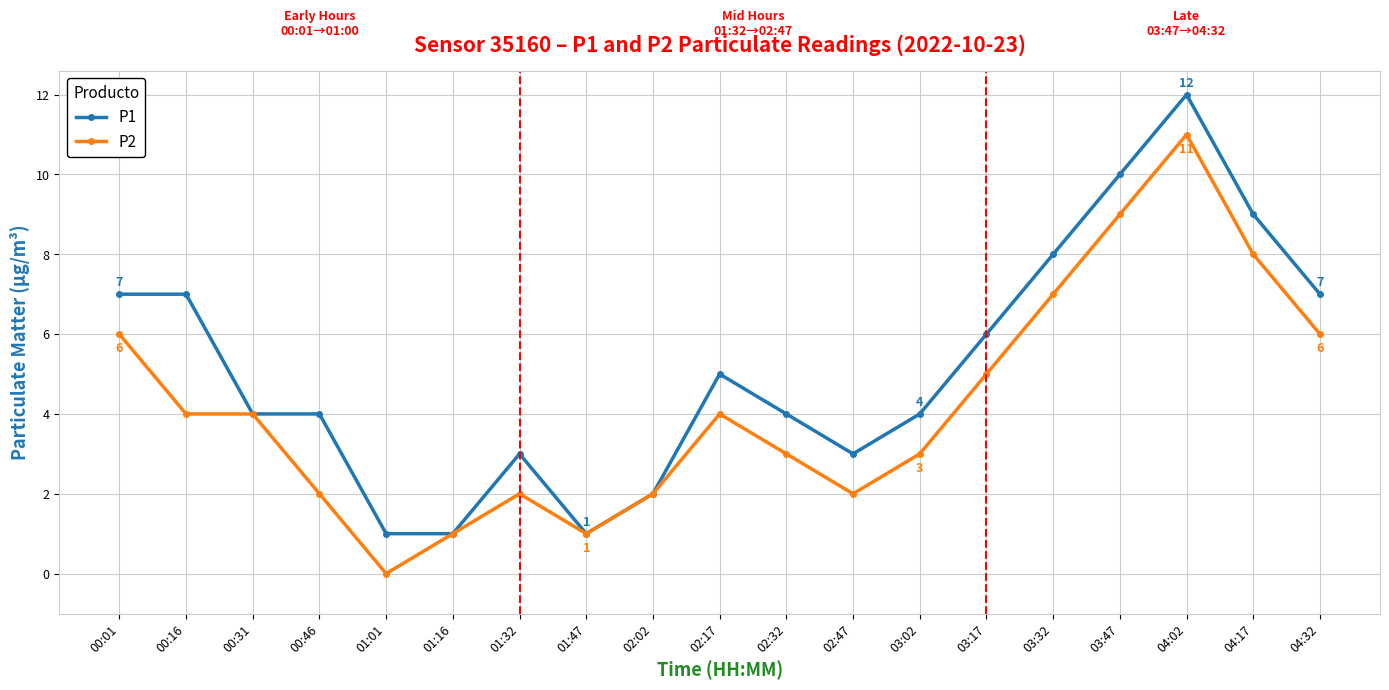

The P1 series shows 18 at 04:02. True or false?

False